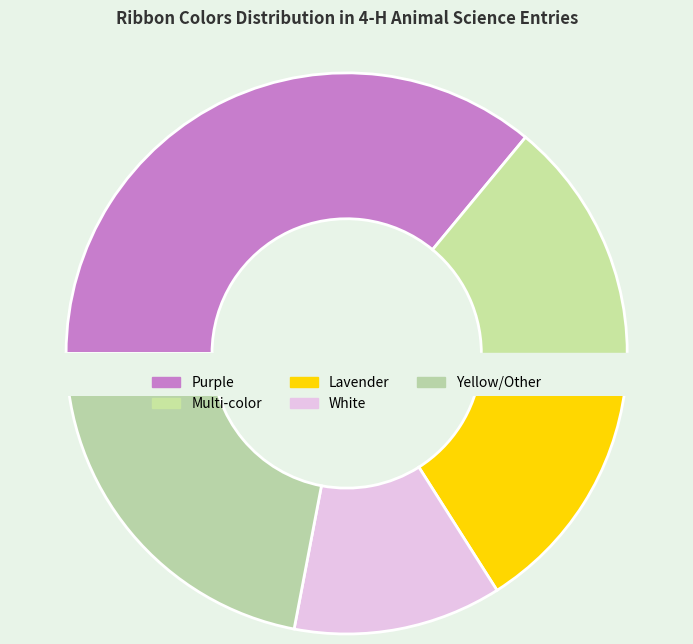

What portion of the pie excludes Multi-color?

84.0%